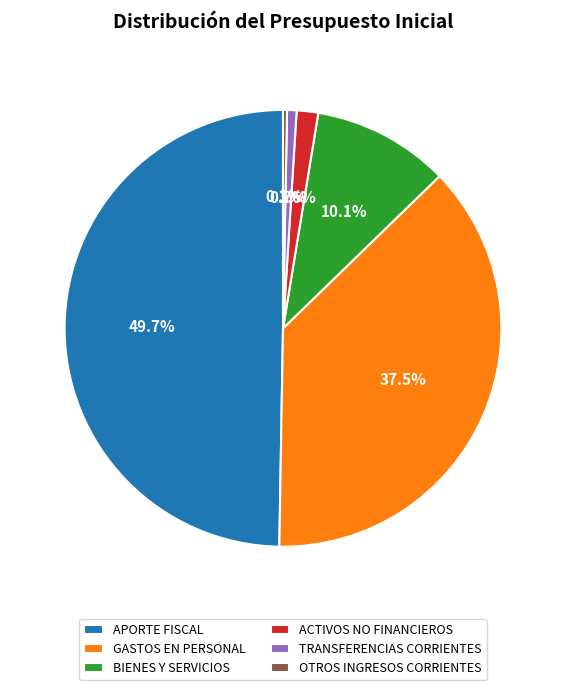

Does TRANSFERENCIAS CORRIENTES represent more than half of the total?

No